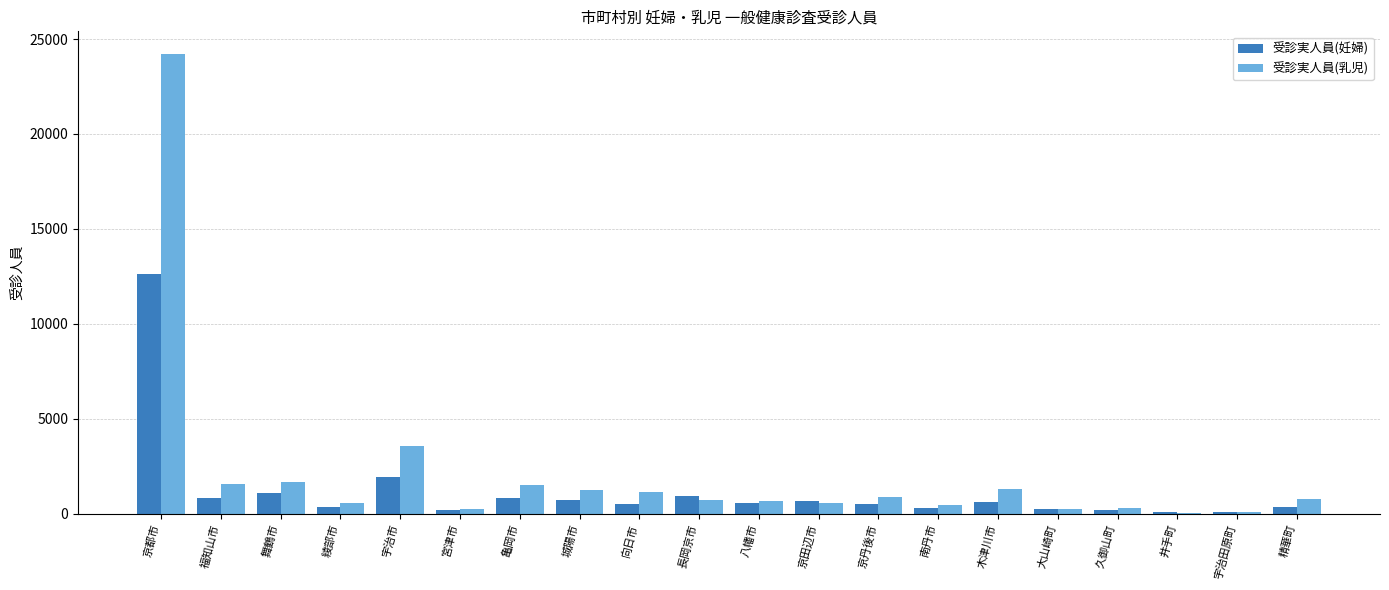

Which category has the highest value in the 受診実人員(乳児) series?

京都市